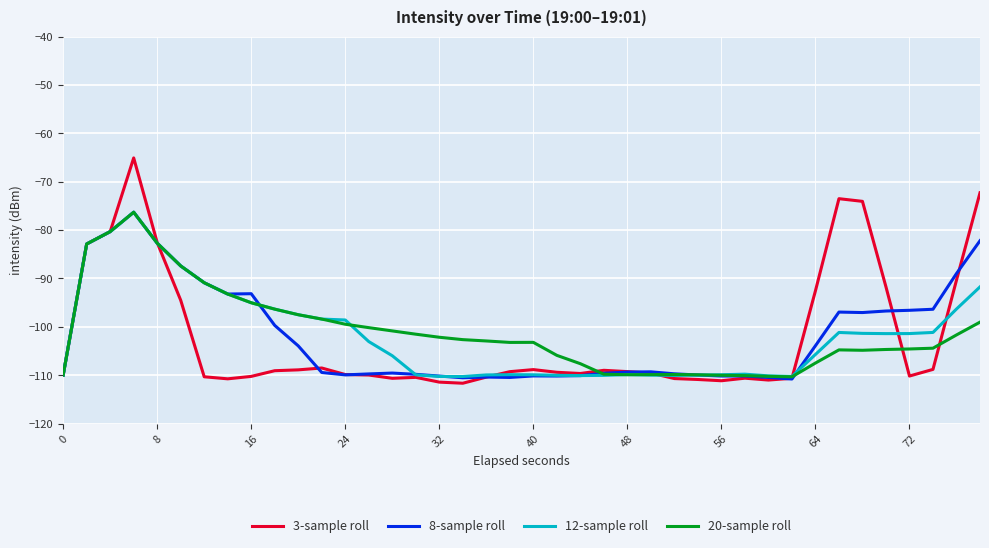

What is the minimum value shown in the chart?

-111.7